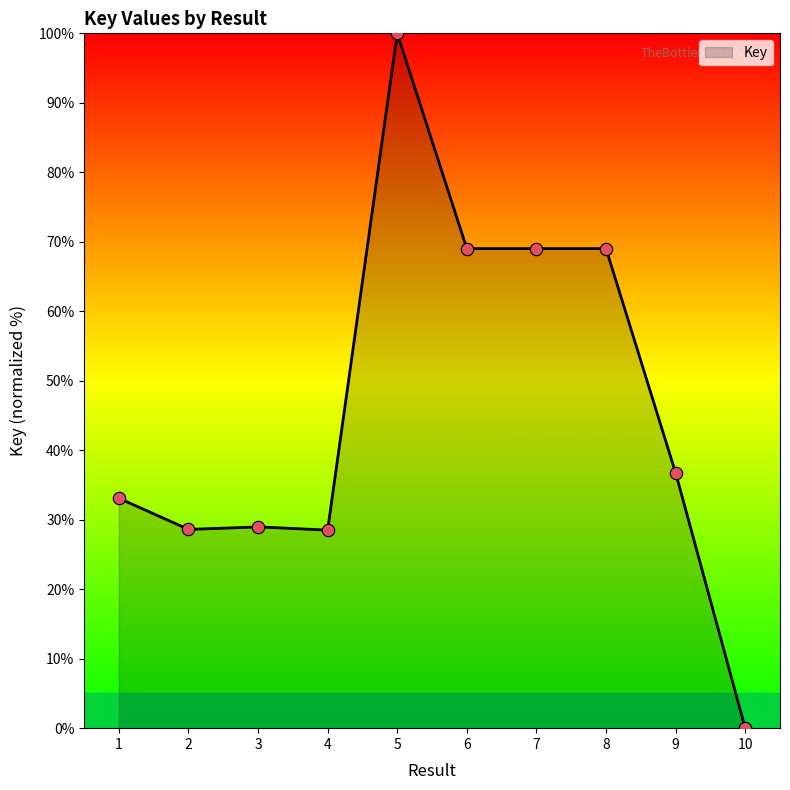

What is the ratio of the value at 2 to the value at 6?

0.4